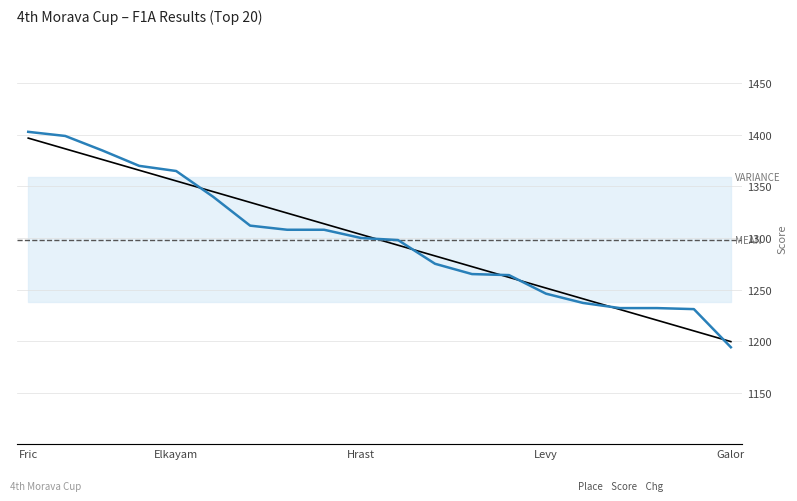

At which category does the chart reach its minimum across all series?

Galor